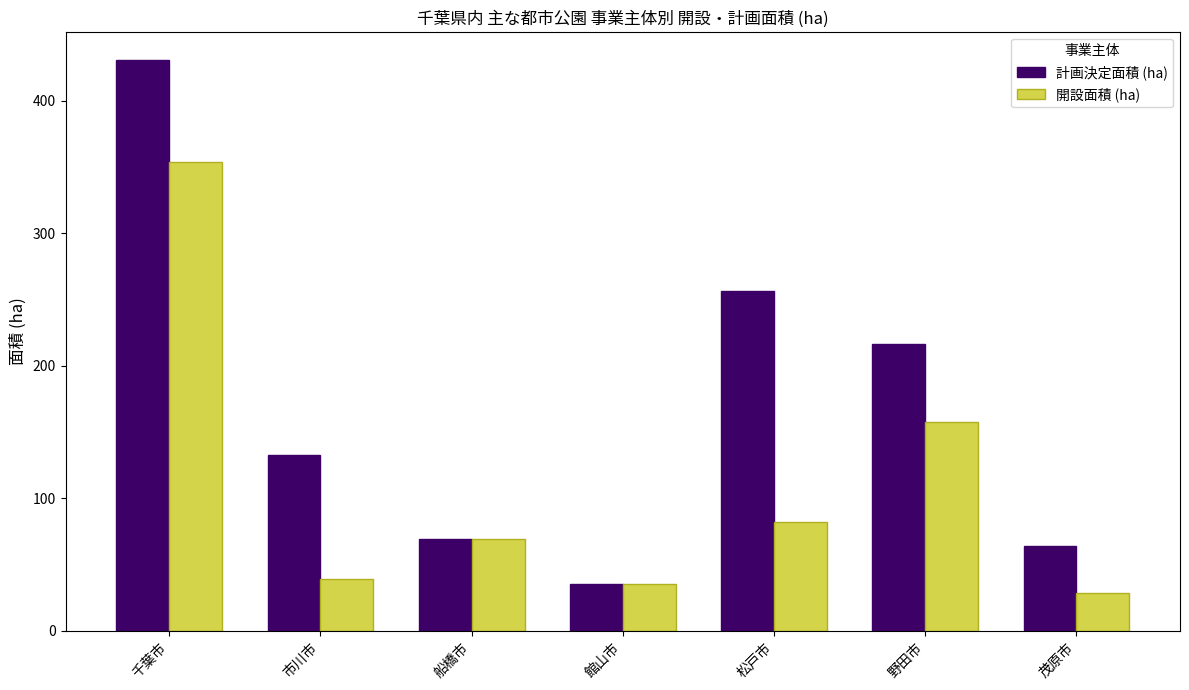

List the series in order of their peak value, lowest first.

開設面積 (ha), 計画決定面積 (ha)